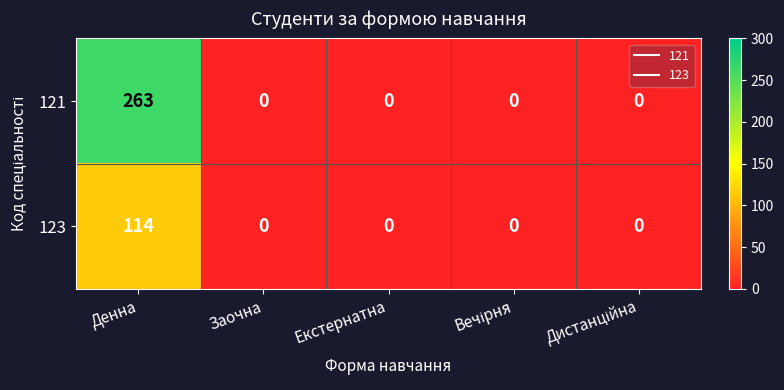

At Денна, list the series in order from largest to smallest.

121, 123